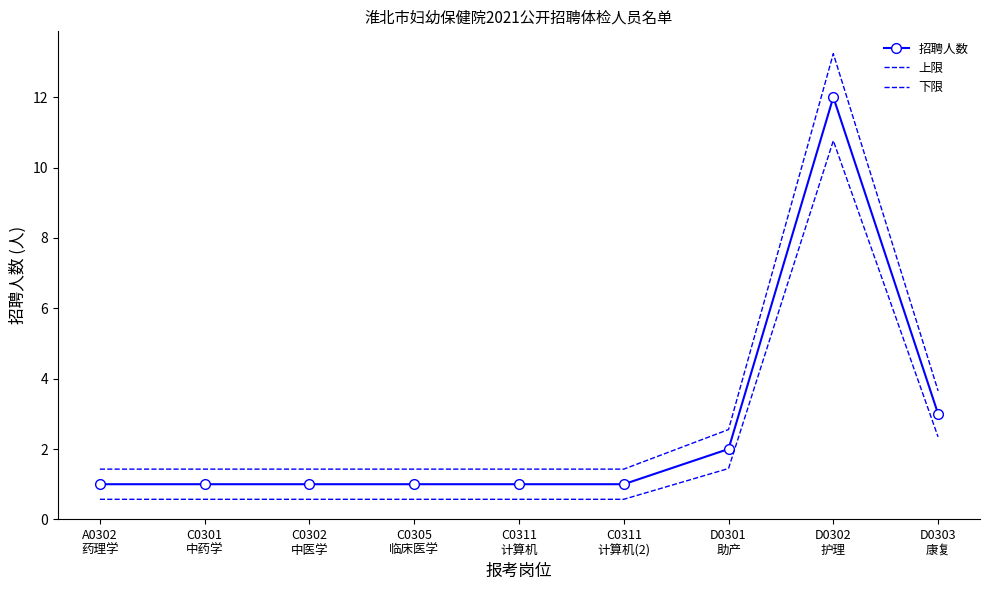

Reading left to right, what are all the values shown in this chart?

招聘人数: A0302
药理学=1.0	C0301
中药学=1.0	C0302
中医学=1.0	C0305
临床医学=1.0	C0311
计算机=1.0	C0311
计算机(2)=1.0	D0301
助产=2.0	D0302
护理=12.0	D0303
康复=3.0
上限: A0302
药理学=1.4	C0301
中药学=1.4	C0302
中医学=1.4	C0305
临床医学=1.4	C0311
计算机=1.4	C0311
计算机(2)=1.4	D0301
助产=2.6	D0302
护理=13.2	D0303
康复=3.7
下限: A0302
药理学=0.6	C0301
中药学=0.6	C0302
中医学=0.6	C0305
临床医学=0.6	C0311
计算机=0.6	C0311
计算机(2)=0.6	D0301
助产=1.4	D0302
护理=10.8	D0303
康复=2.3